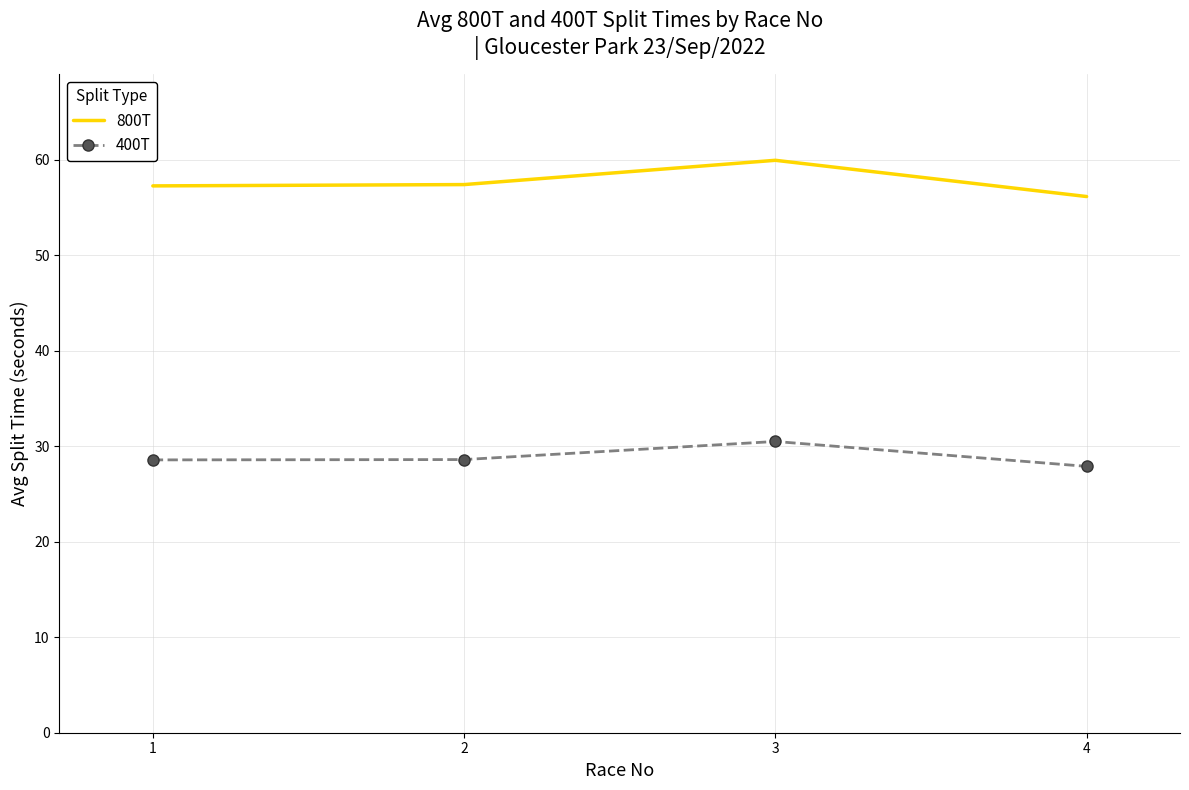

What is the total value across all series at 4?

84.0